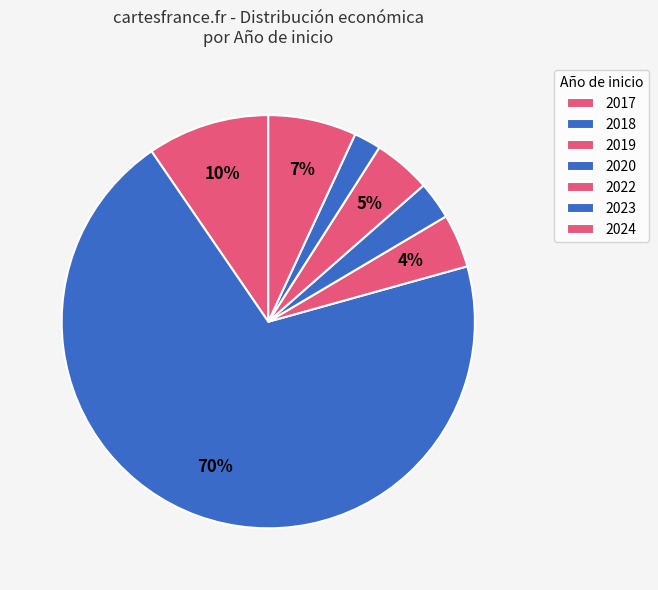

Which slice is the smallest?

2023